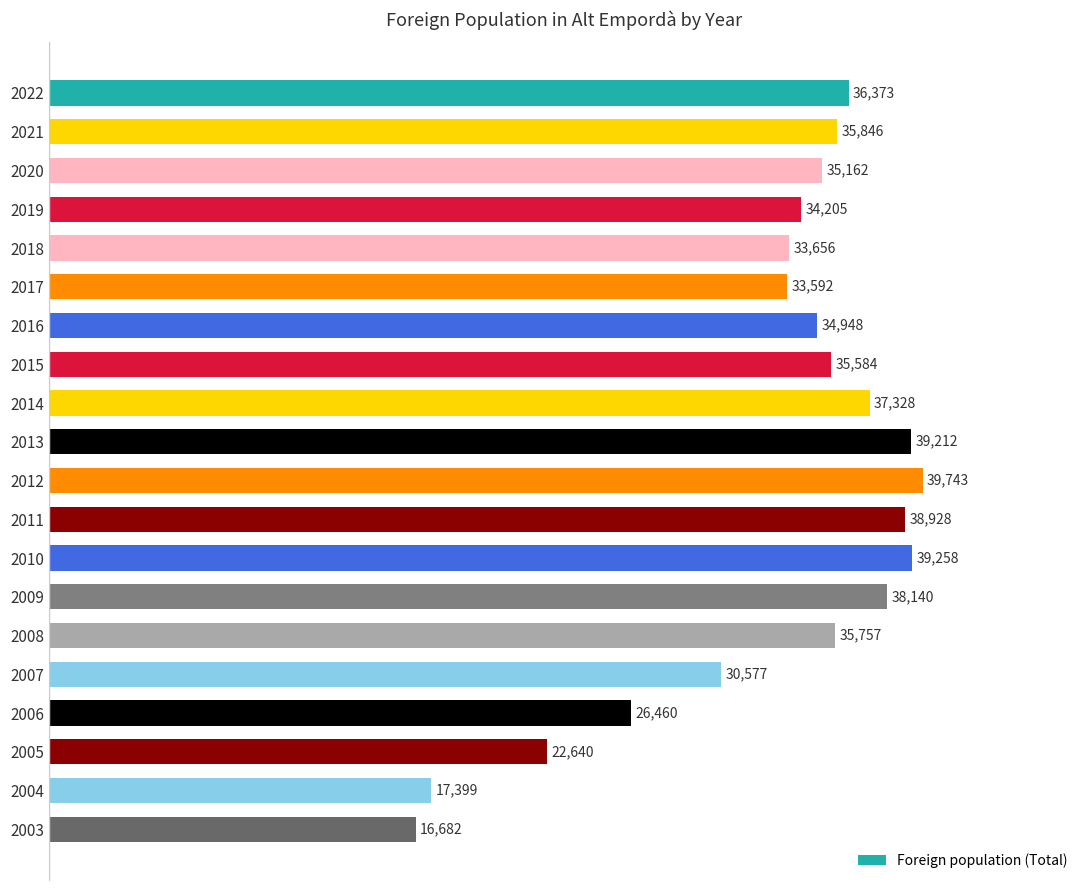

What is the value of the 17th bar from the top?

26460